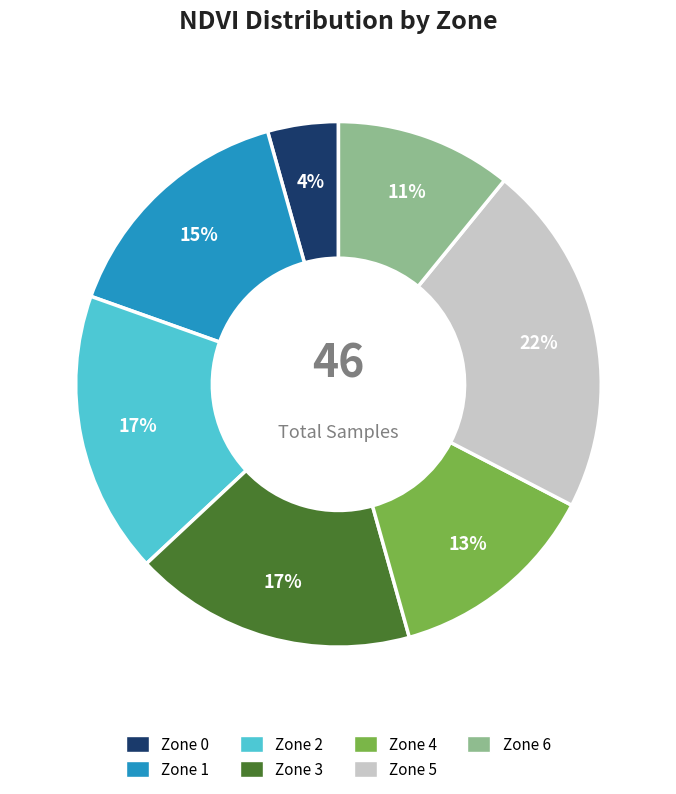

Count the number of slices in the pie.

7